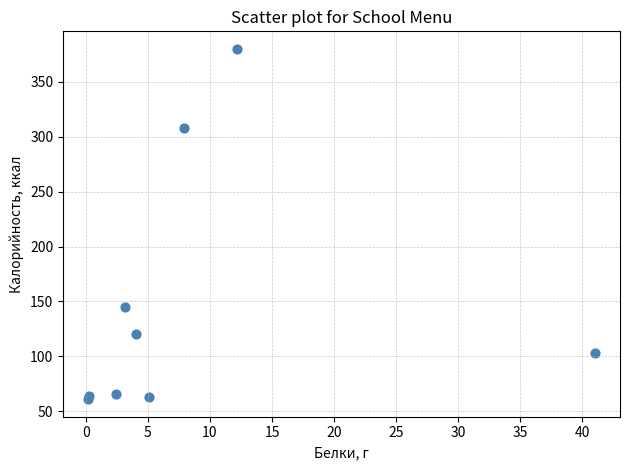

What Y value in the scatter plot is closest to 220?

145